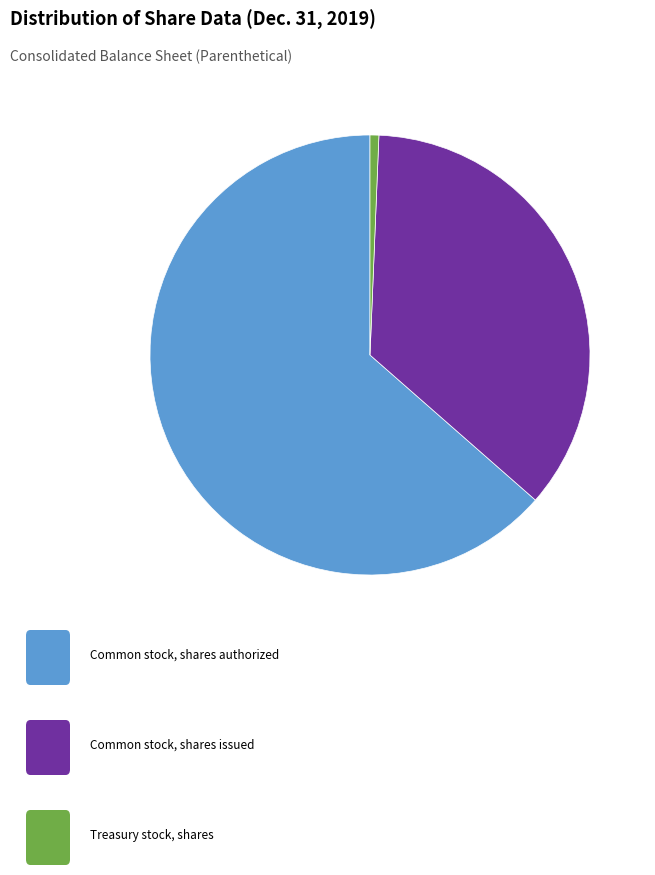

Is there any slice that represents more than half of the pie?

Yes